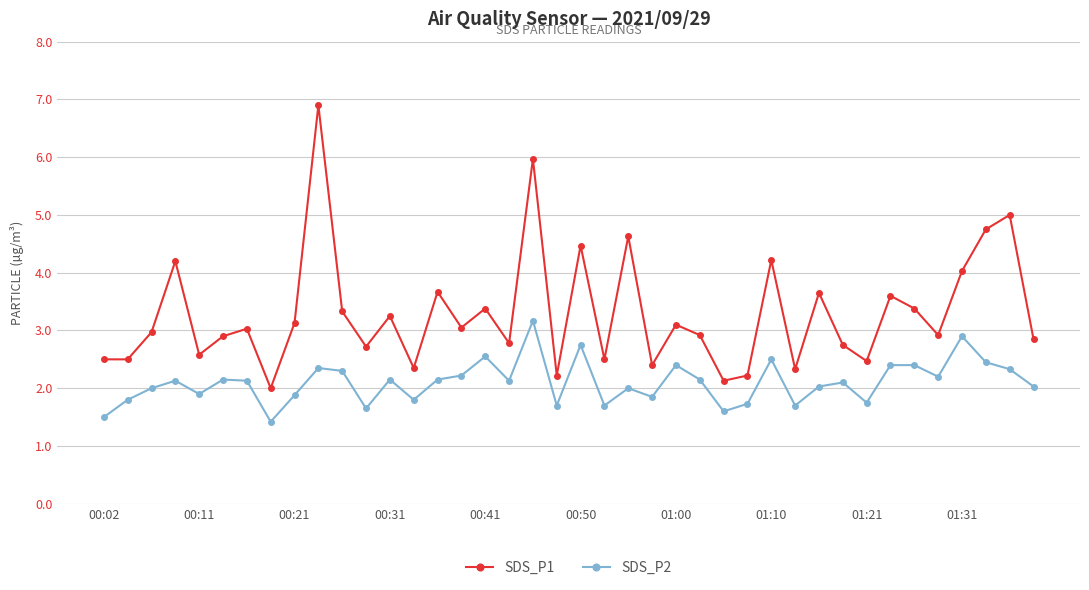

What is the minimum value shown in the chart?

1.4